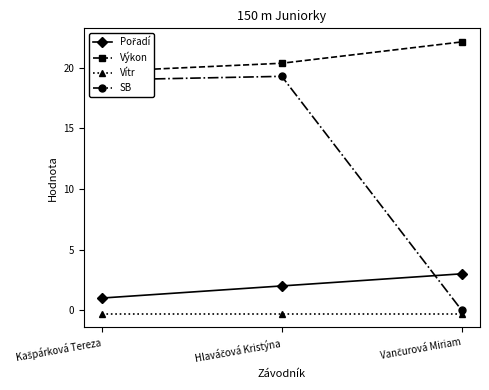

What is the sum of the SB values at Hlaváčová Kristýna and Kašpárková Tereza?

38.3